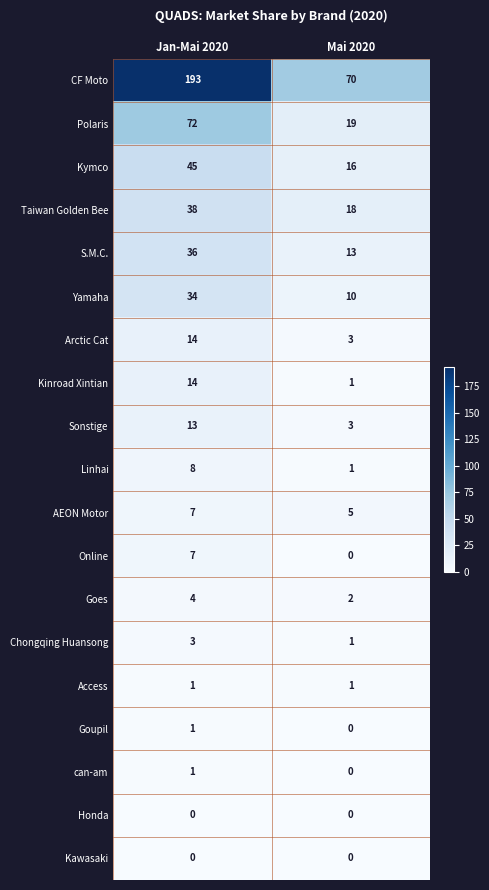

True or false: can-am has a value of 1 at Jan-Mai 2020.

True